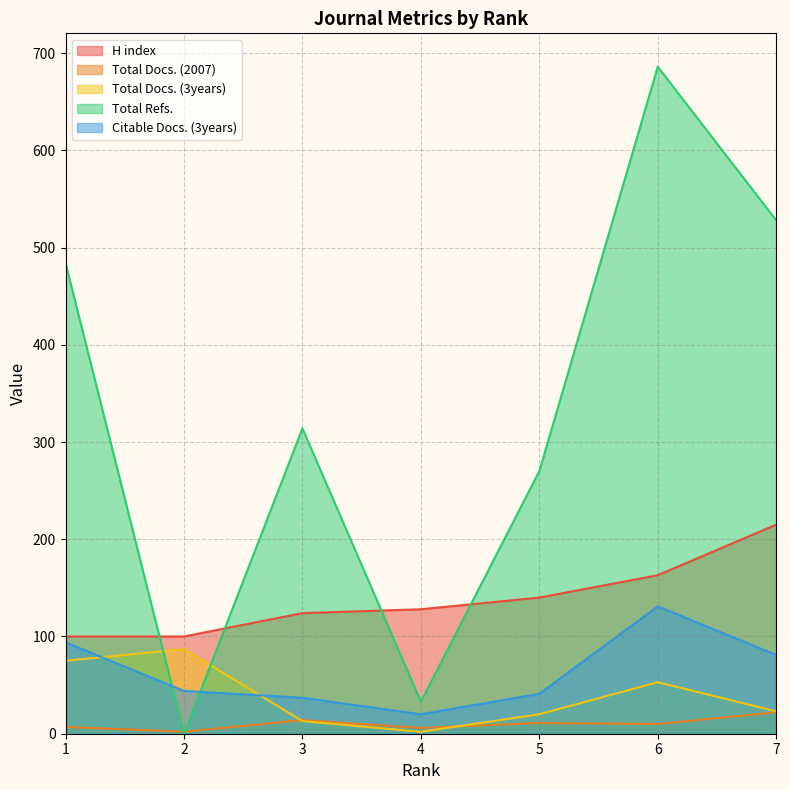

What is the difference between the second highest and minimum values in the Total Docs. (2007) series?

12